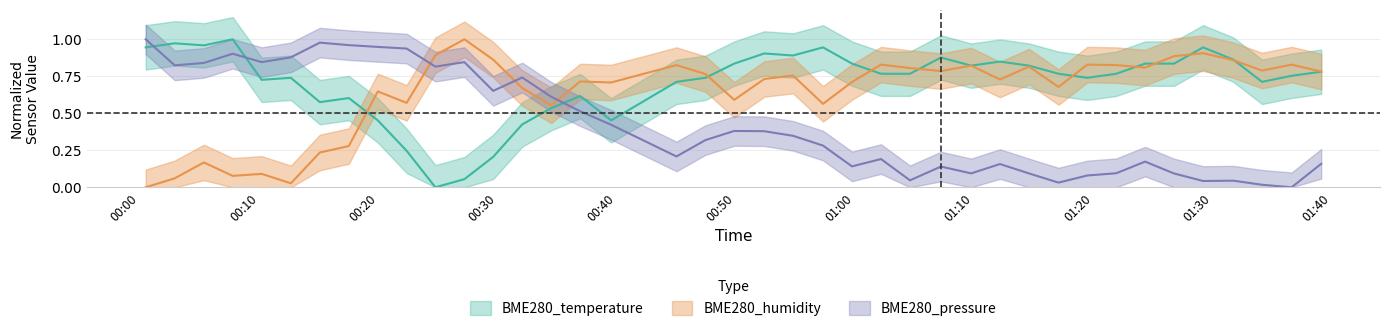

What is the average value of the BME280_humidity series?

0.6